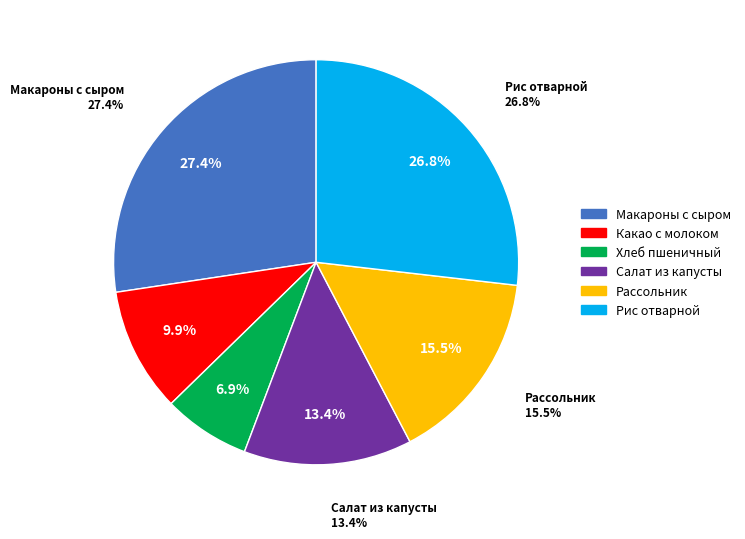

Do Какао с молоком and Рассольник Ленинградский together represent more than half of the pie?

No